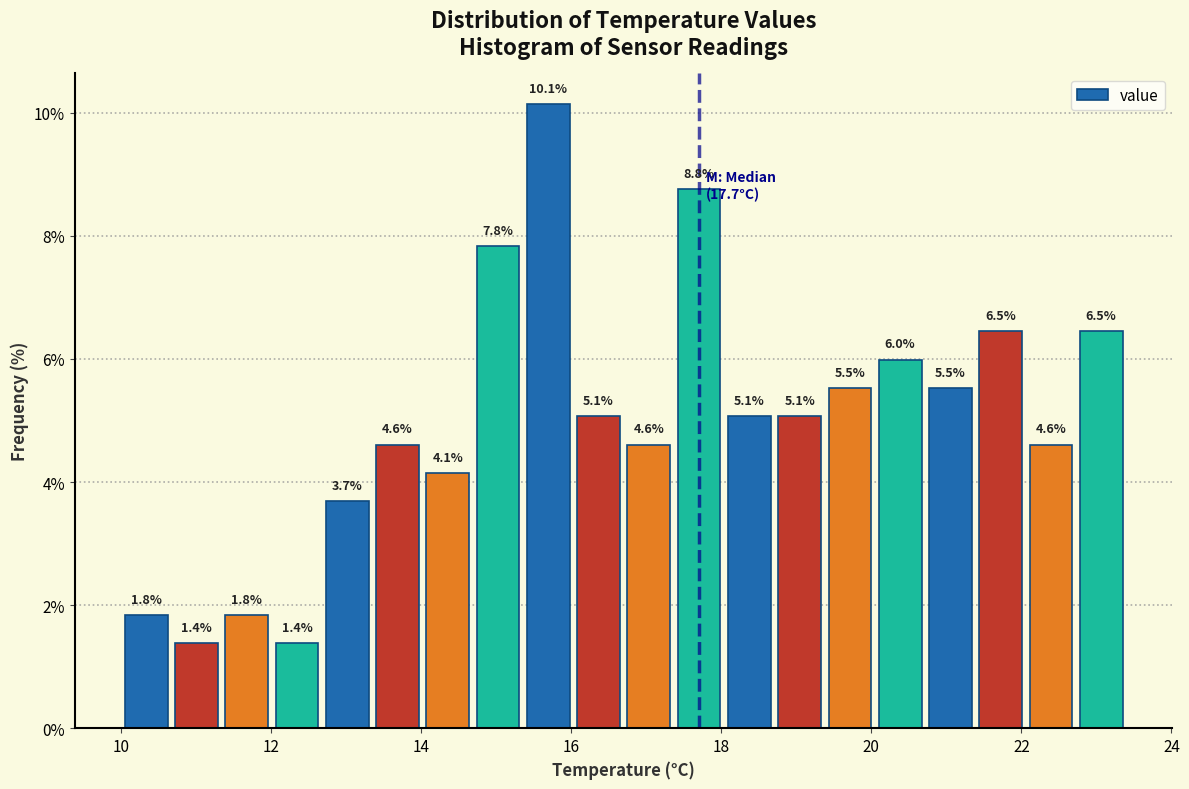

Read against the x-axis, roughly where is the centre of the tallest bar?

15.6